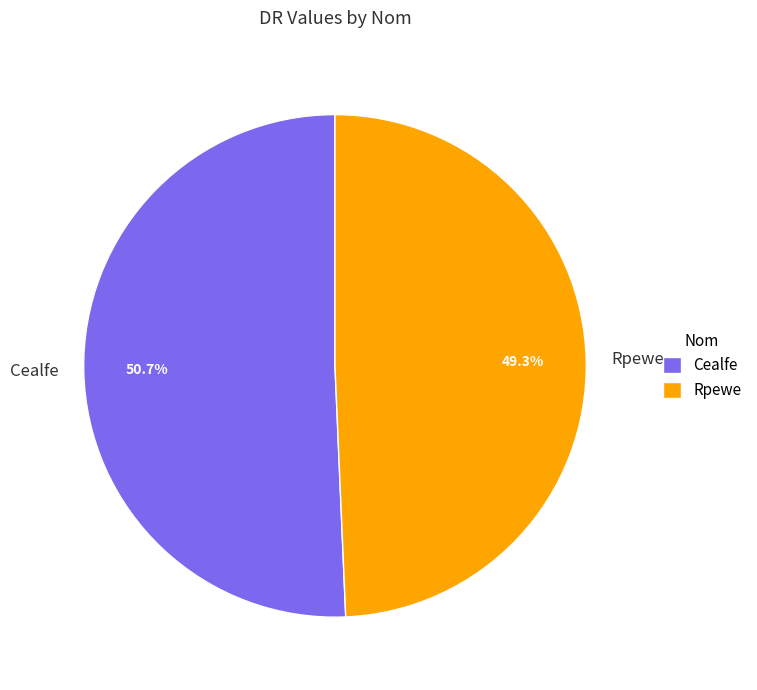

Approximately how many times larger is the value at Rpewe compared to Cealfe?

1.0